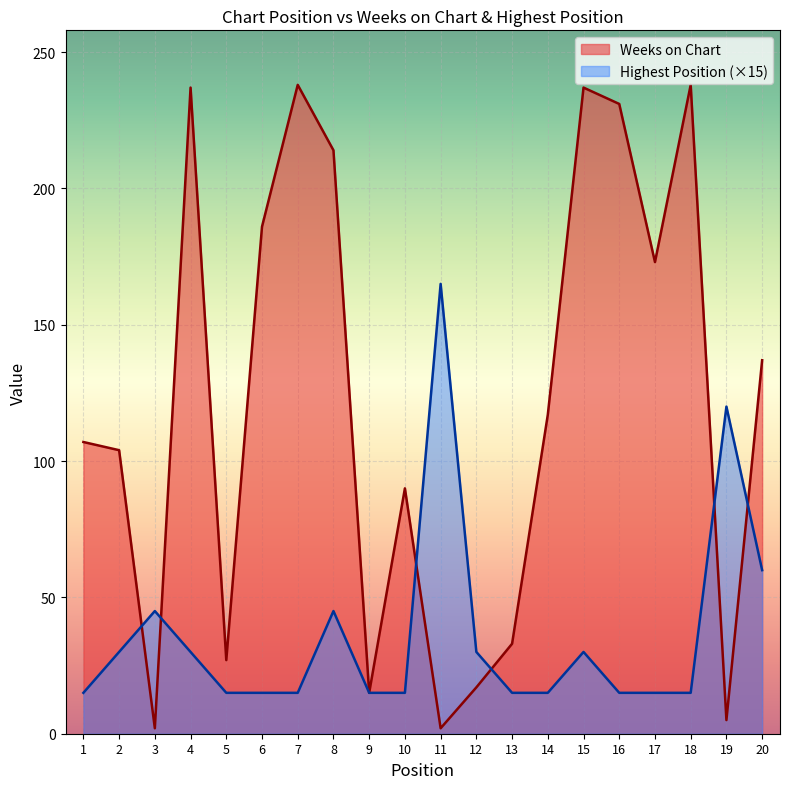

At which label does Weeks on Chart reach its peak?

7